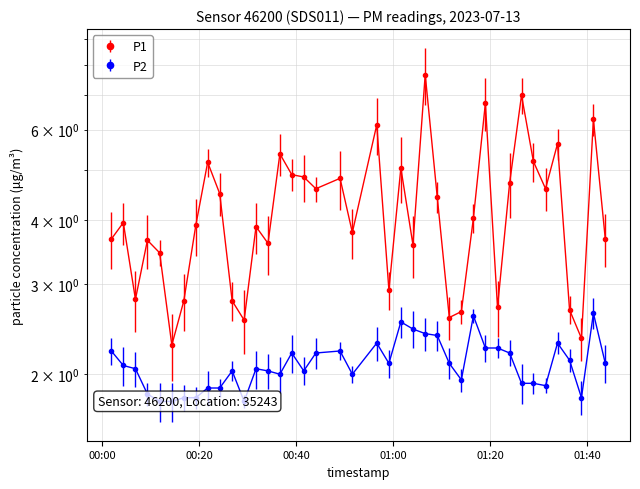

How many lines are shown in the chart?

2